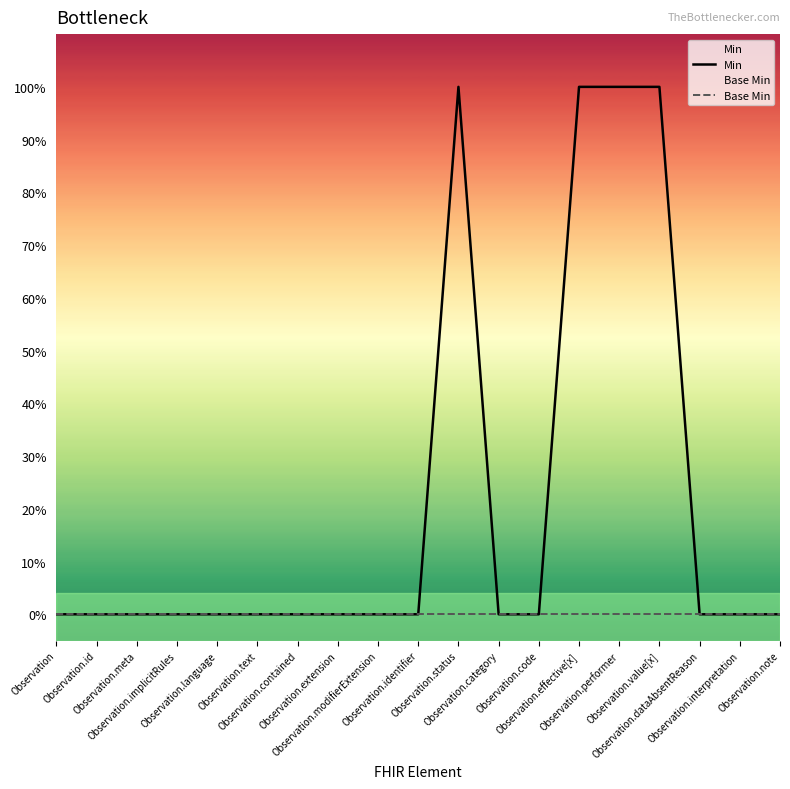

Is it true that Min equals 0 at Observation.id?

True